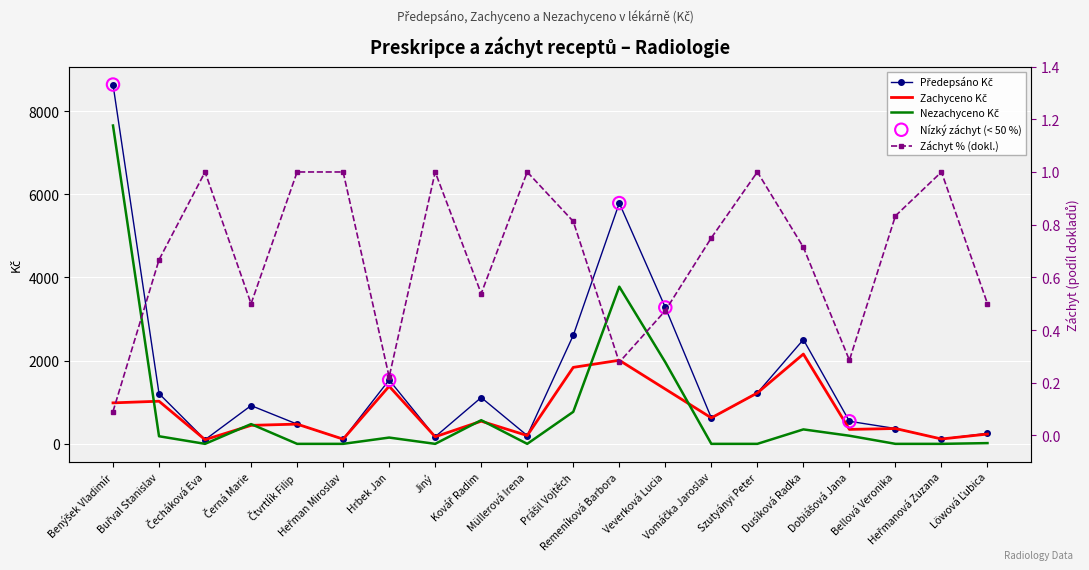

Which series has the largest total across all categories?

Předepsáno Kč